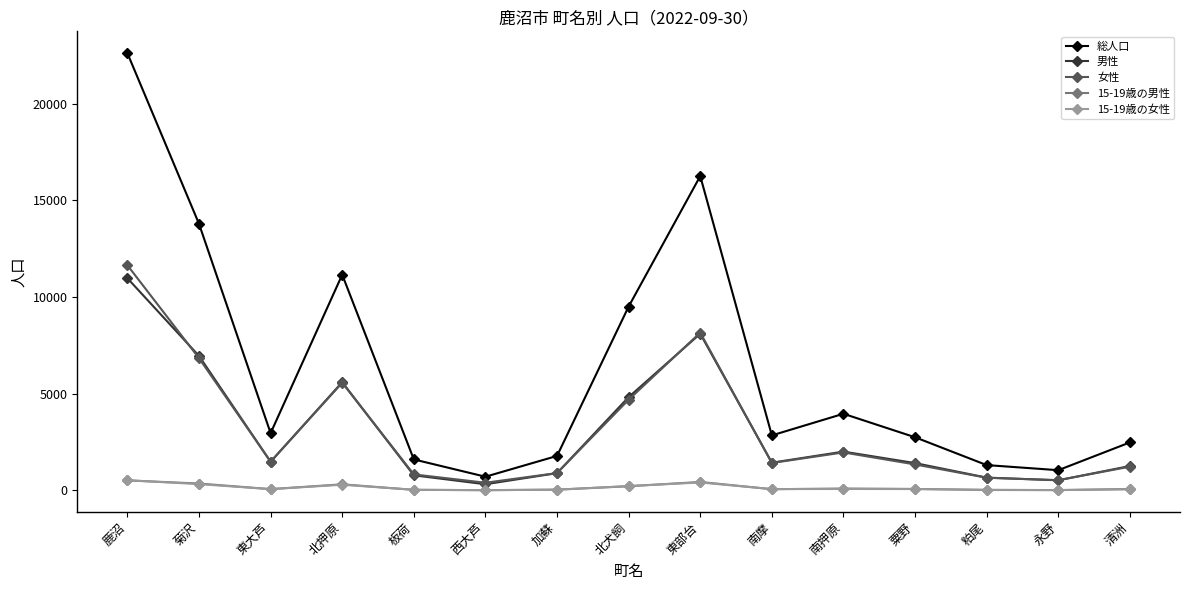

At which category does 総人口 reach its first local valley?

東大芦